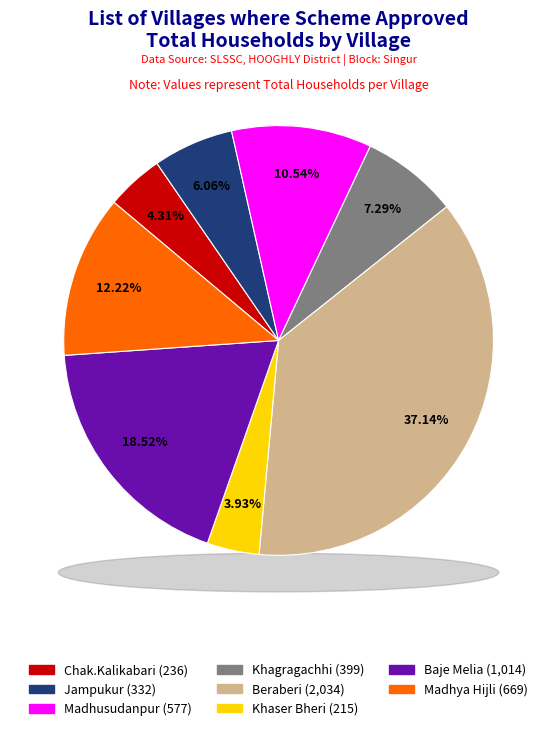

Does Khaser Bheri account for over 50% of the chart?

No